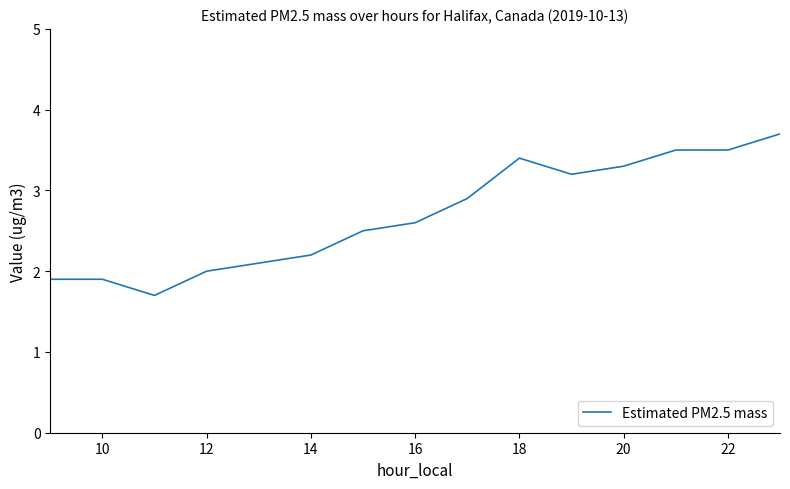

What is the difference between the maximum and minimum values?

2.0